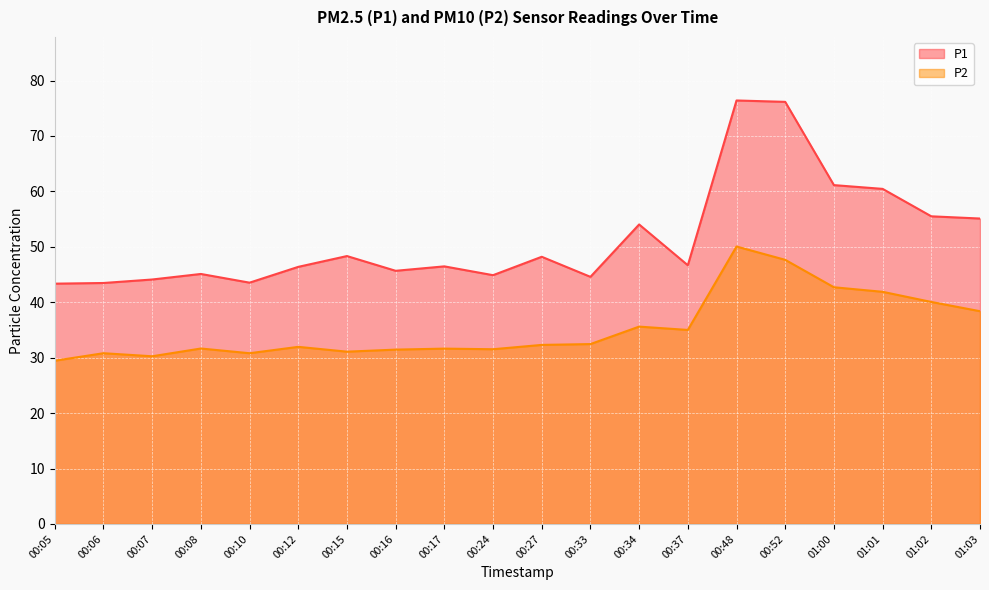

The P2 series shows 29.4 at 00:05. True or false?

True